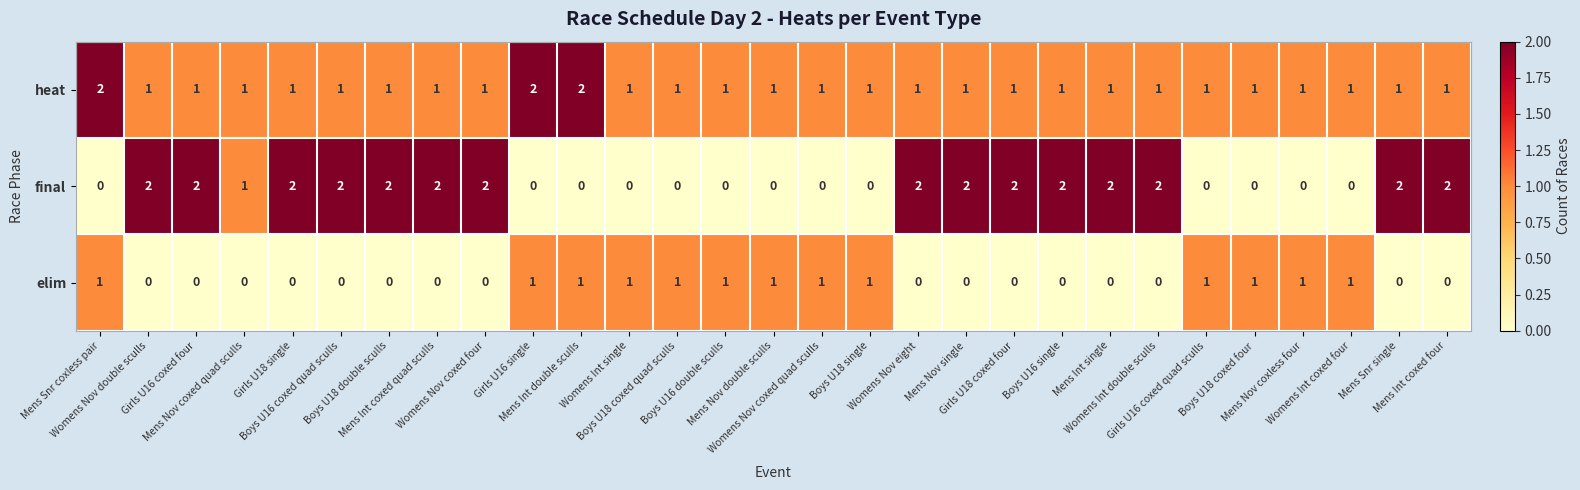

Which series has the largest range (max minus min)?

final